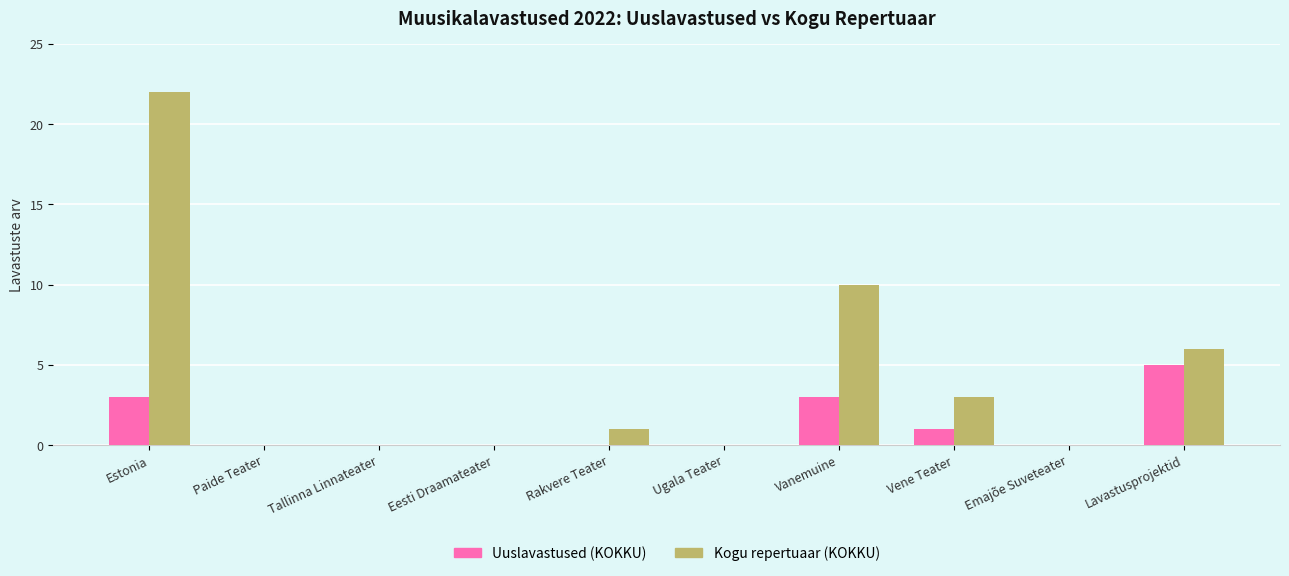

Between Estonia and Vanemuine, which series saw the biggest shift?

Kogu repertuaar (KOKKU)